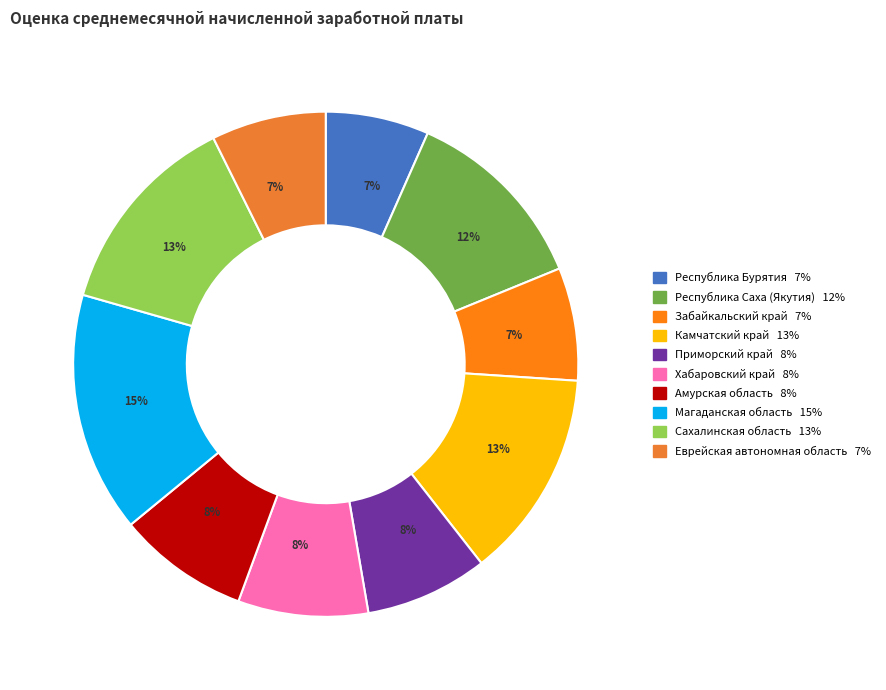

To the nearest percent, what is the difference between the Забайкальский край and Амурская область slice percentages?

1%